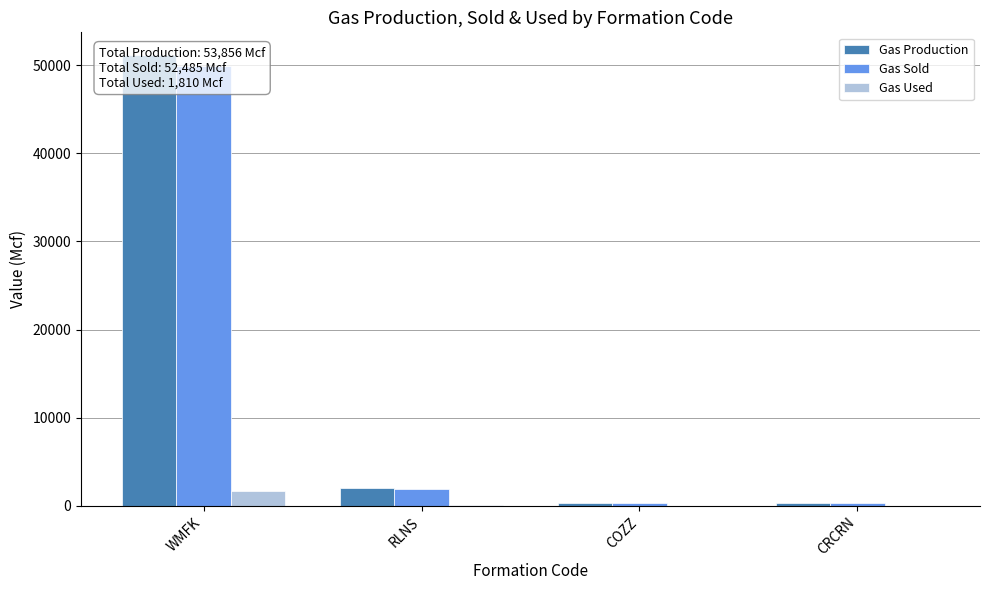

True or false: Gas Sold has a value of 2644 at RLNS.

False